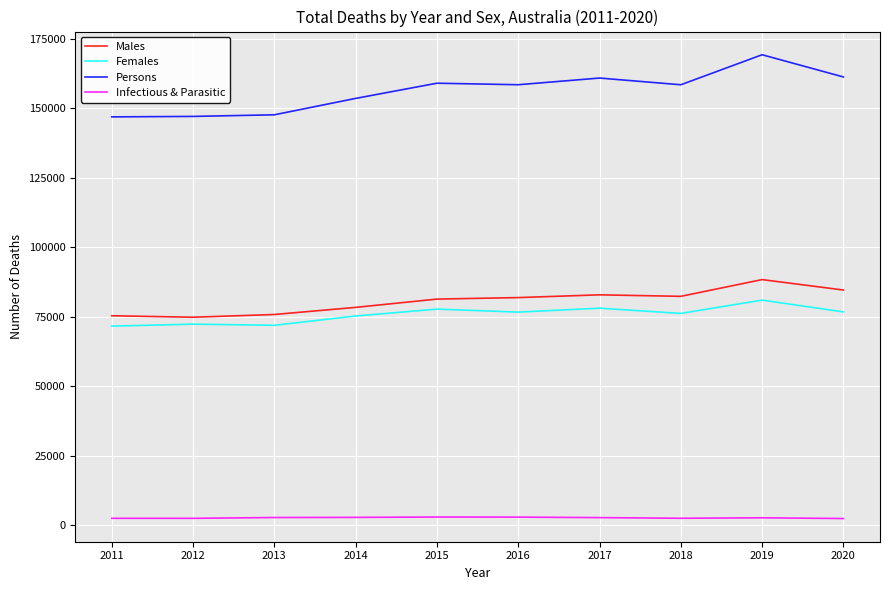

In Males, how many points are lower than both neighbors (excluding endpoints)?

2